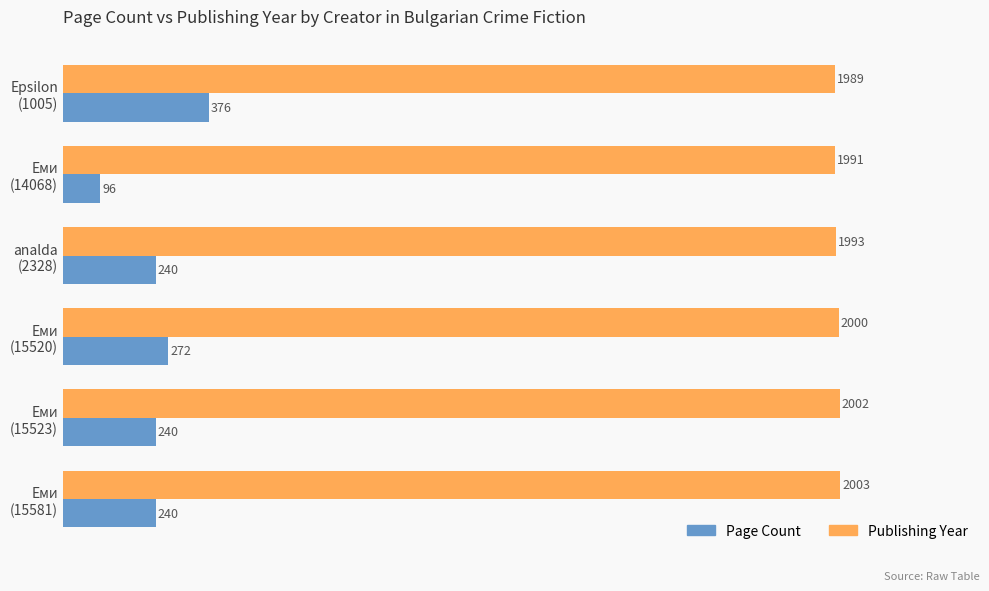

What is the minimum value shown in the chart?

96